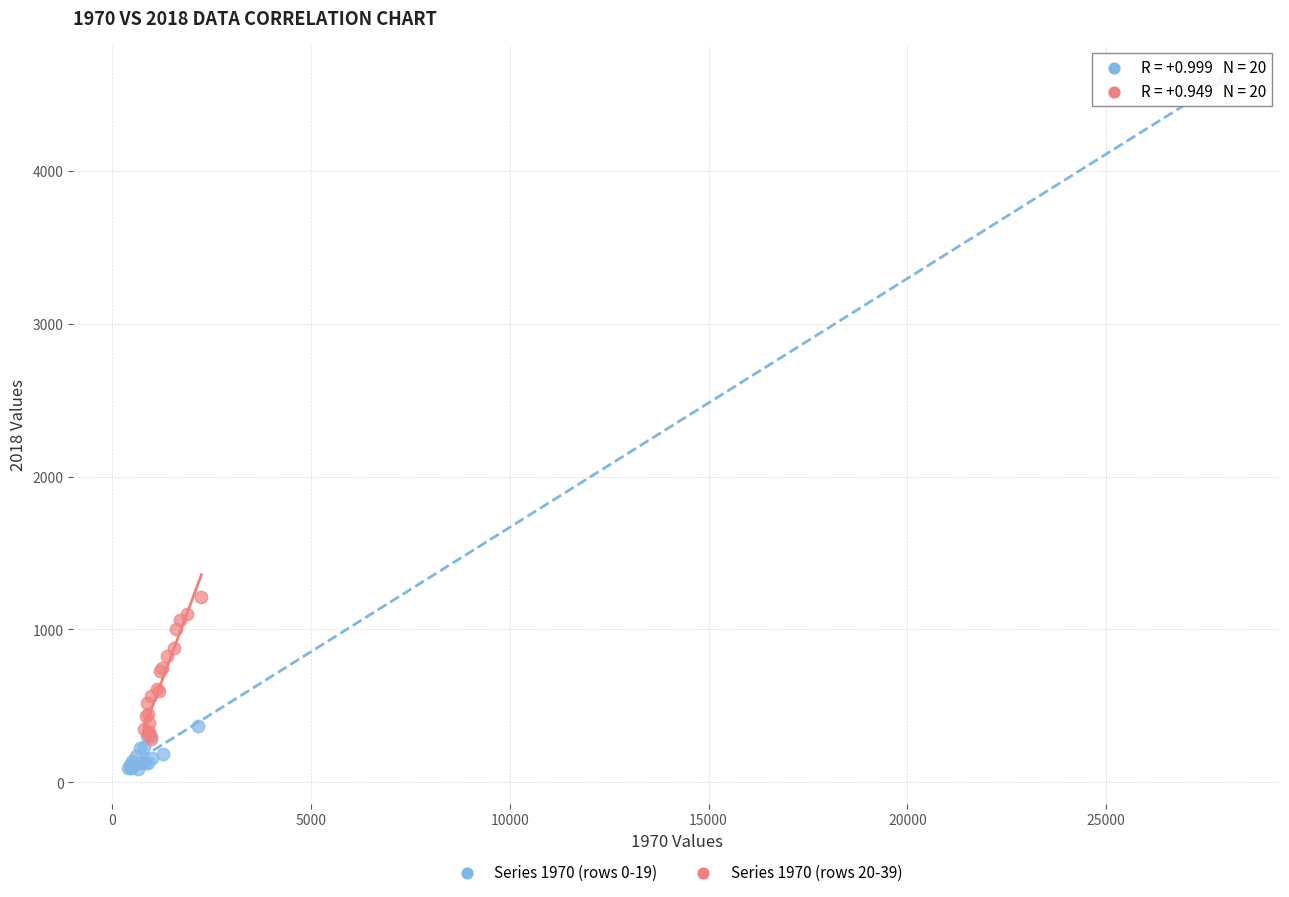

Which series contains the highest Y value?

Series 1970 (rows 0-19)